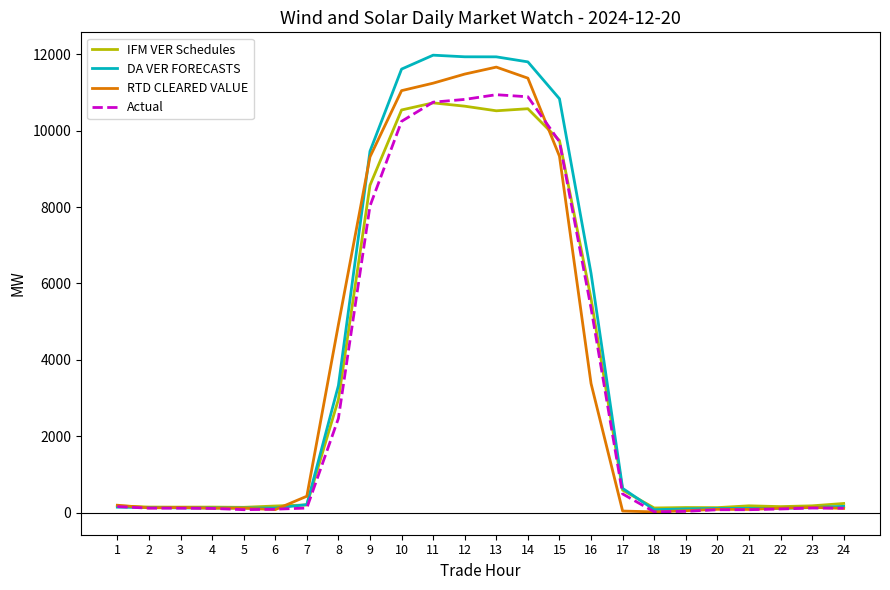

What value does the DA VER FORECASTS series have at 1?

140.8